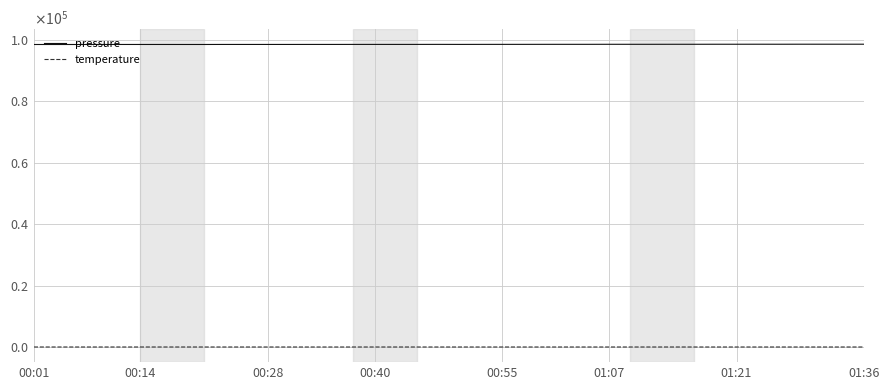

Does the chart have visible grid lines?

Yes